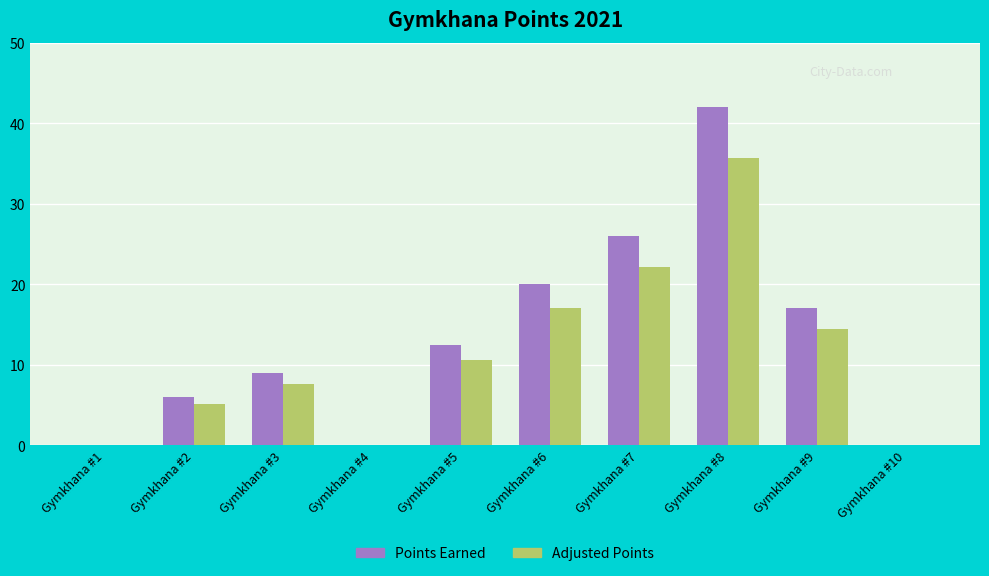

What is the sum of the Adjusted Points values at Gymkhana #6 and Gymkhana #7?

39.1